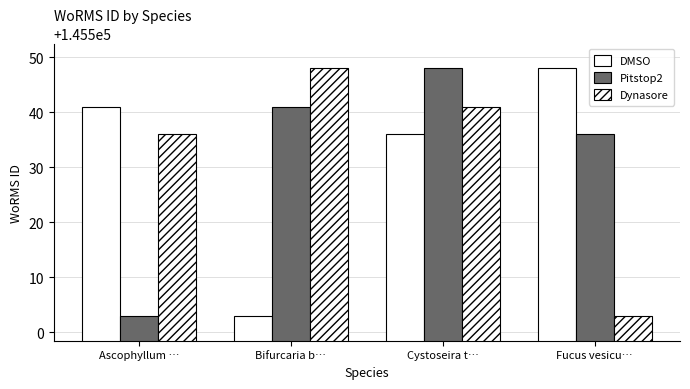

At how many categories does at least one series exceed 145541?

3